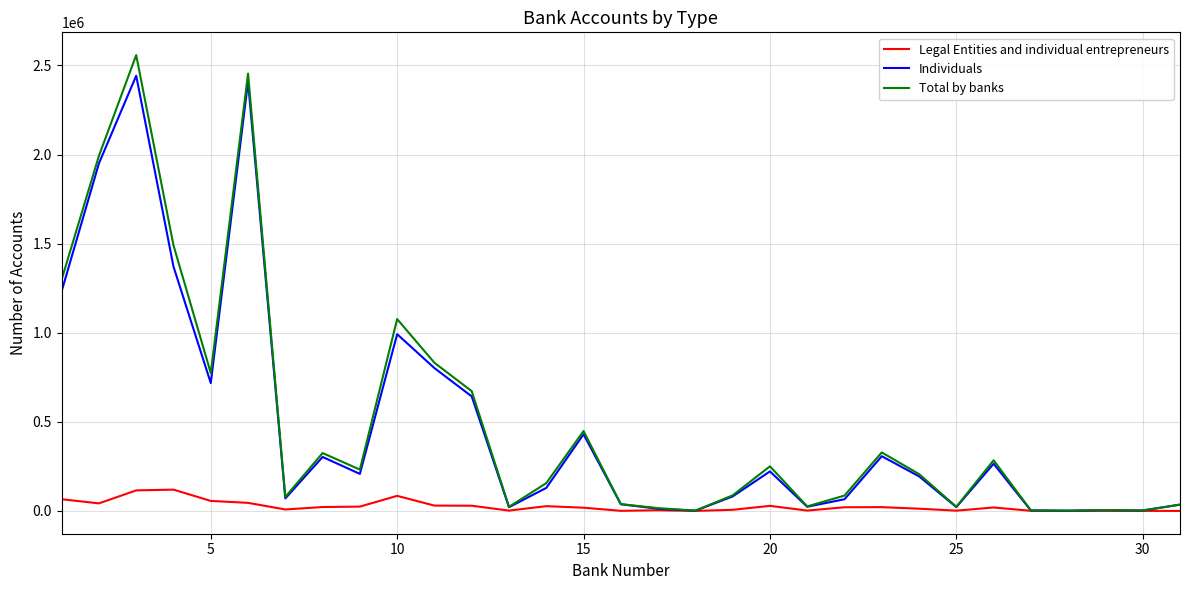

List the series in order of their peak value, lowest first.

Legal Entities and individual entrepreneurs, Individuals, Total by banks